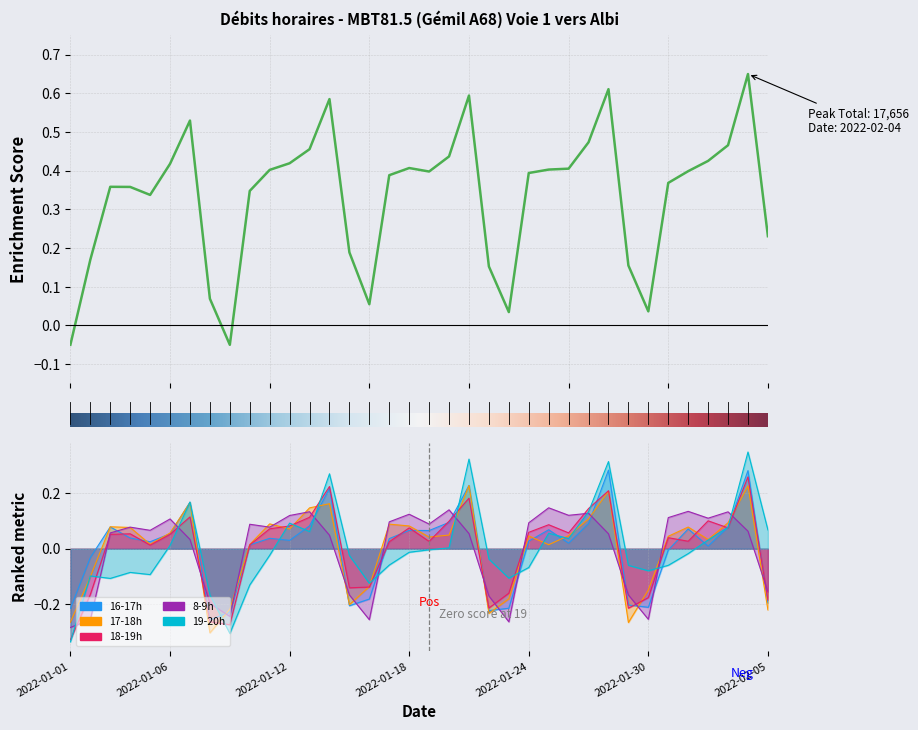

How many values in the 16-17h series are below 0?

12